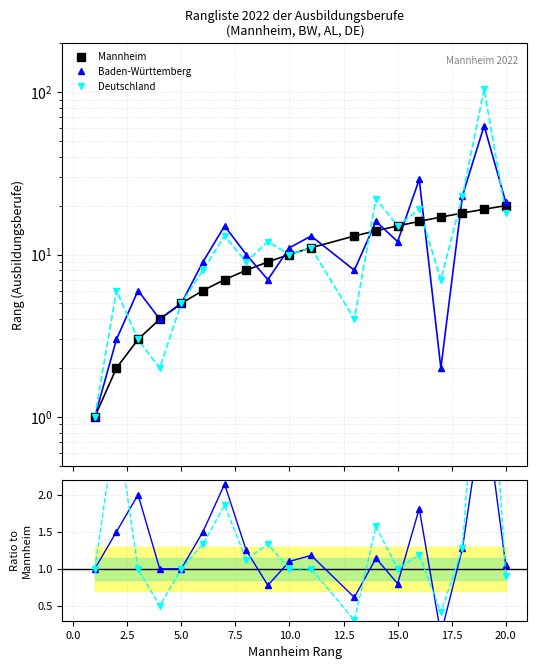

What is the maximum value for Mannheim?

20.0